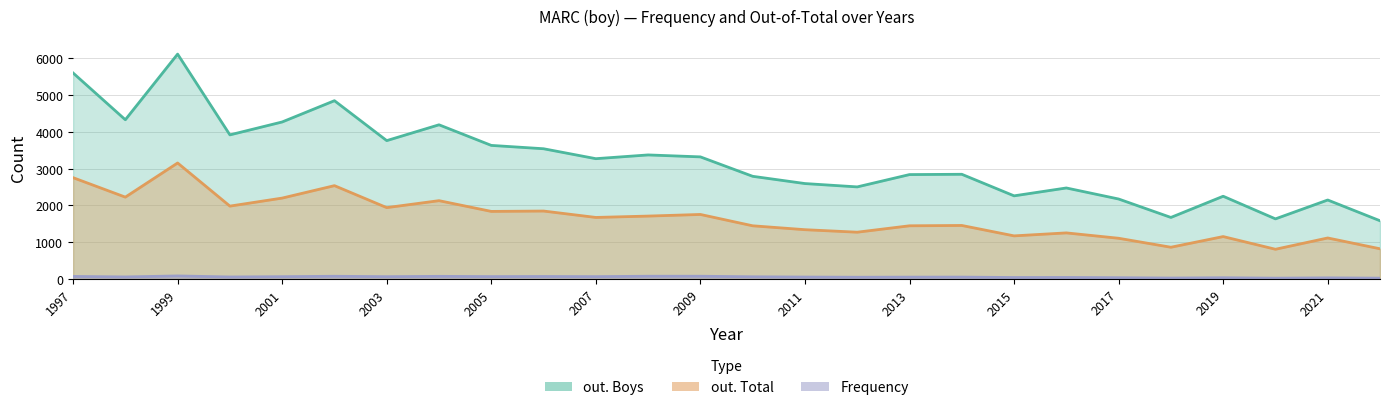

What is the value of the out. Total point at the 16th from the left?

1272